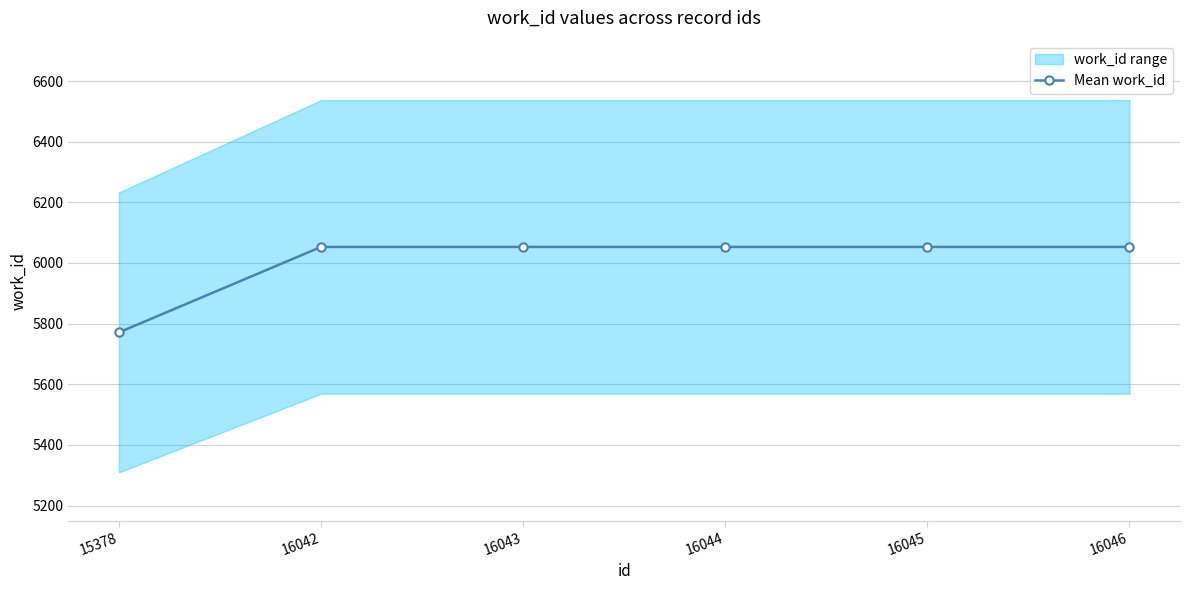

Does the chart have visible grid lines?

Yes